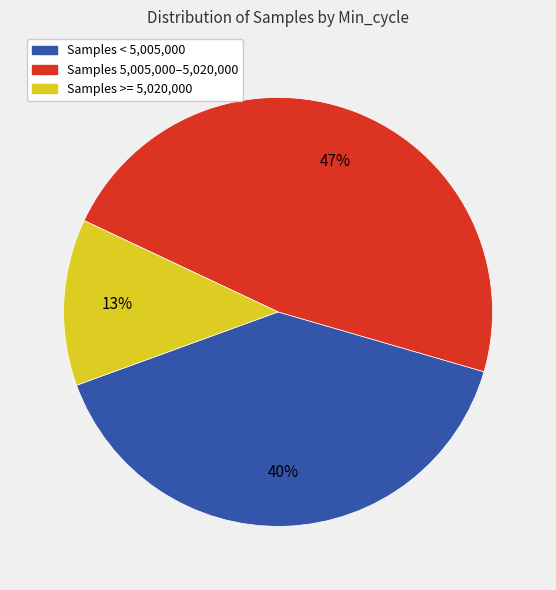

To the nearest percent, what is the average slice percentage?

33%